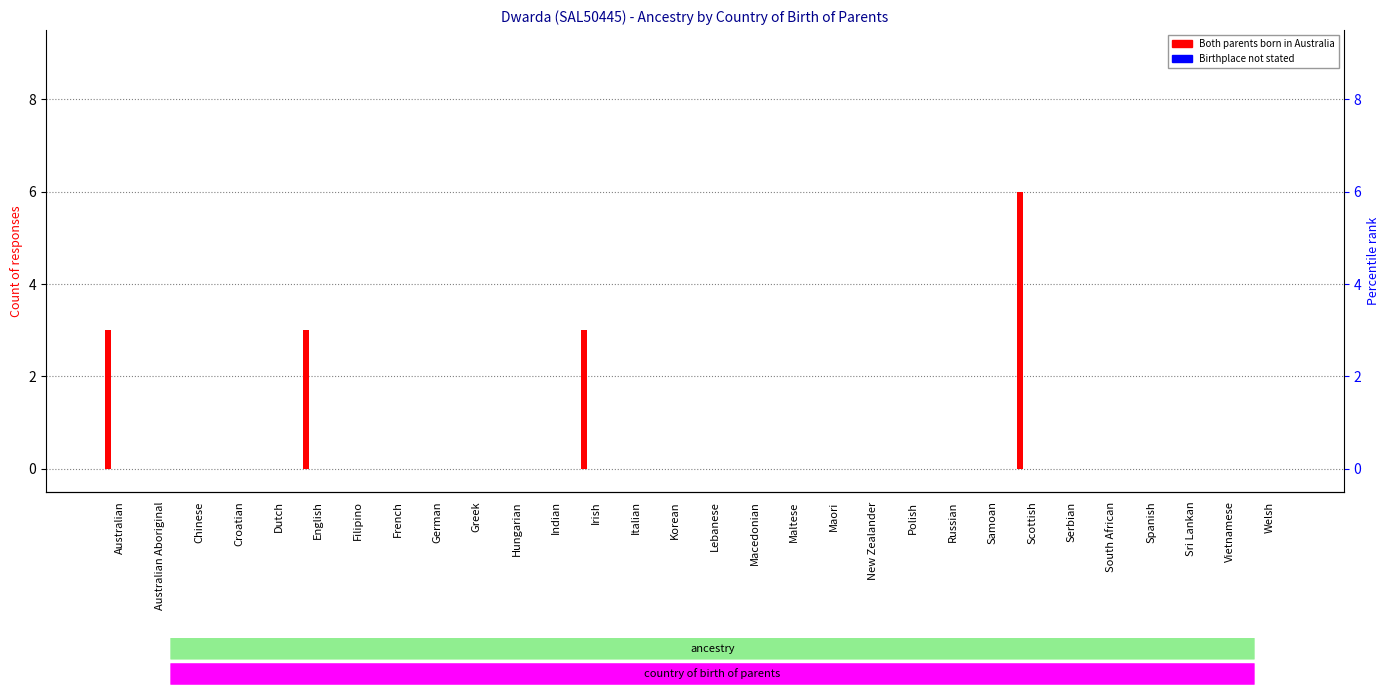

How many Both parents born in Australia values are between 0 and 1?

26